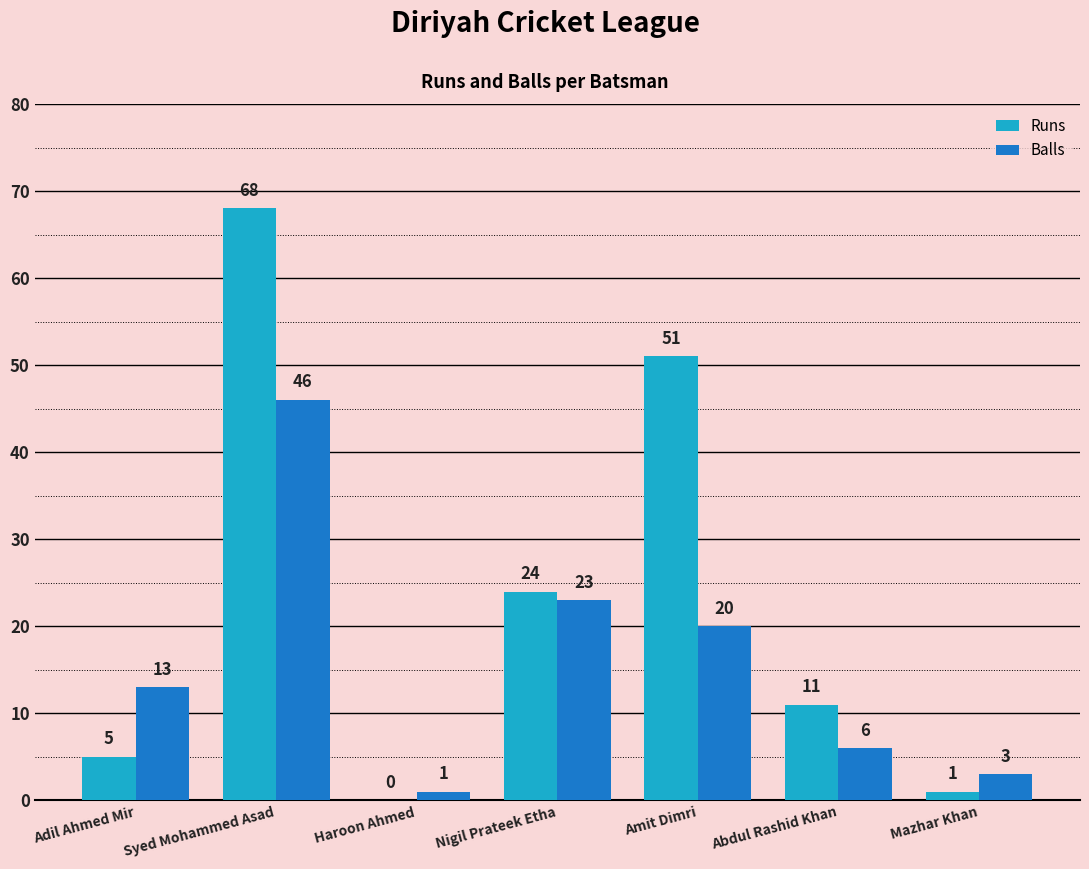

What are all the series names shown in the legend?

Runs, Balls